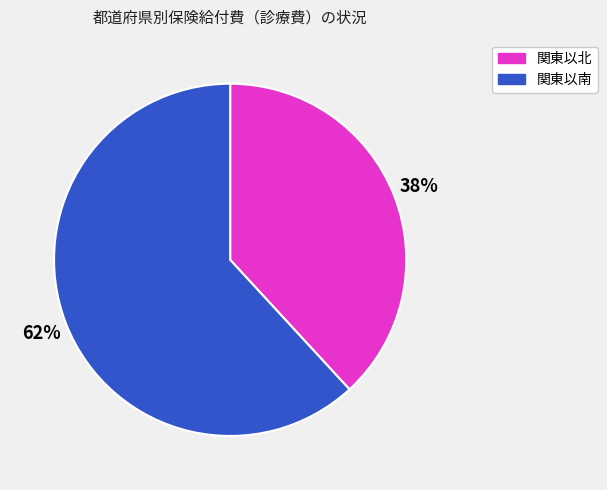

Does any single category account for the majority?

Yes